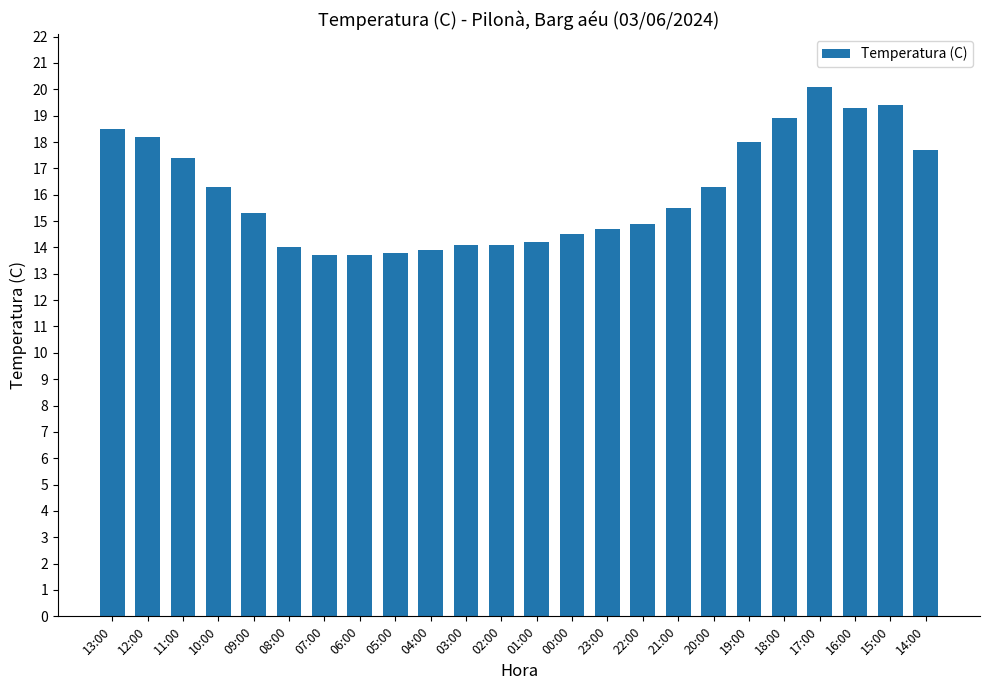

What is the value of the 15th bar from the left?

14.7